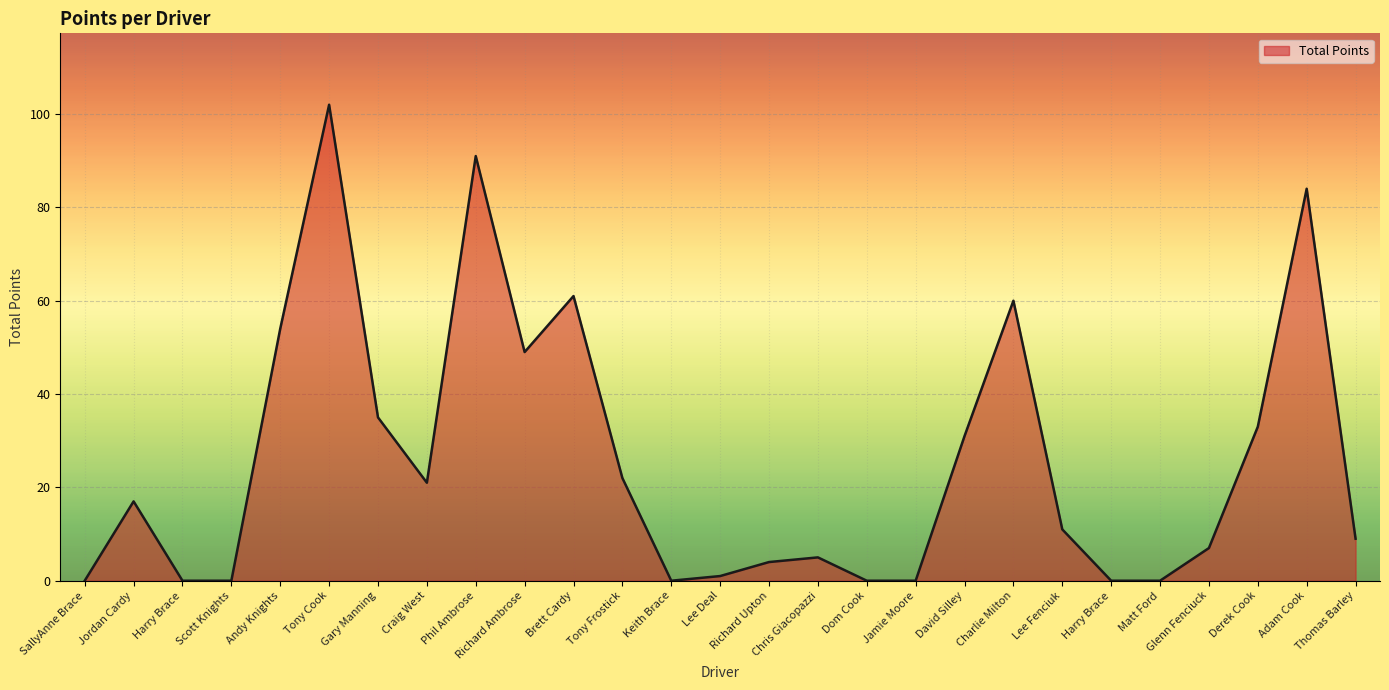

What is the change in value from Scott Knights to Gary Manning?

+35